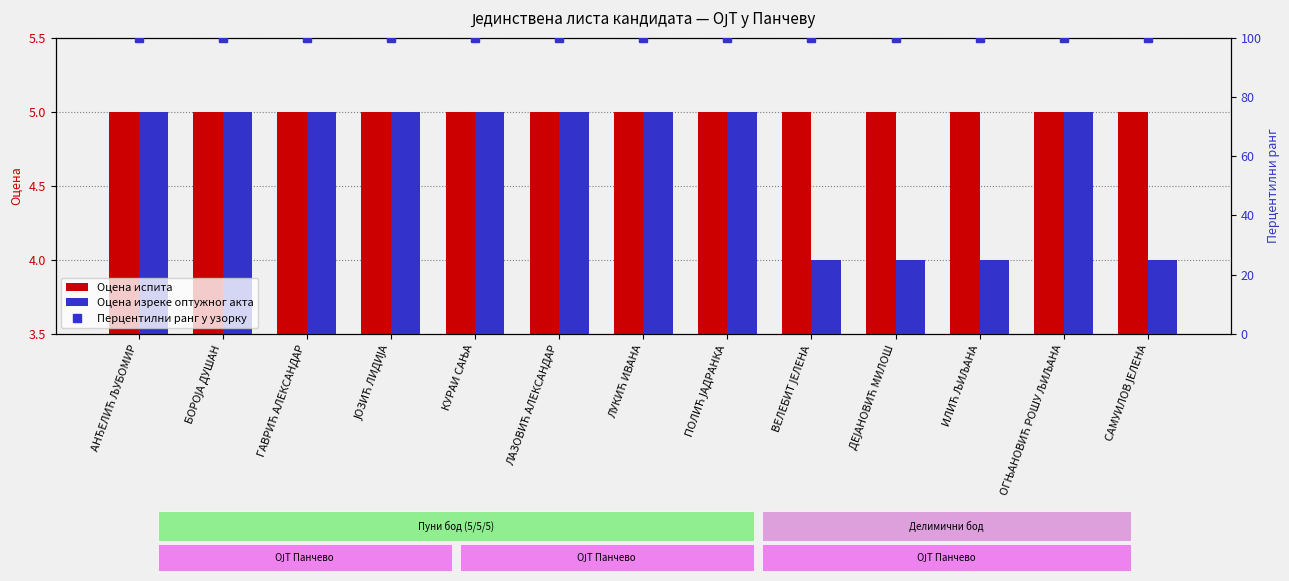

Which series changed the most between ЛУКИЋ ИВАНА and ПОЛИЋ ЈАДРАНКА?

Оцена испита